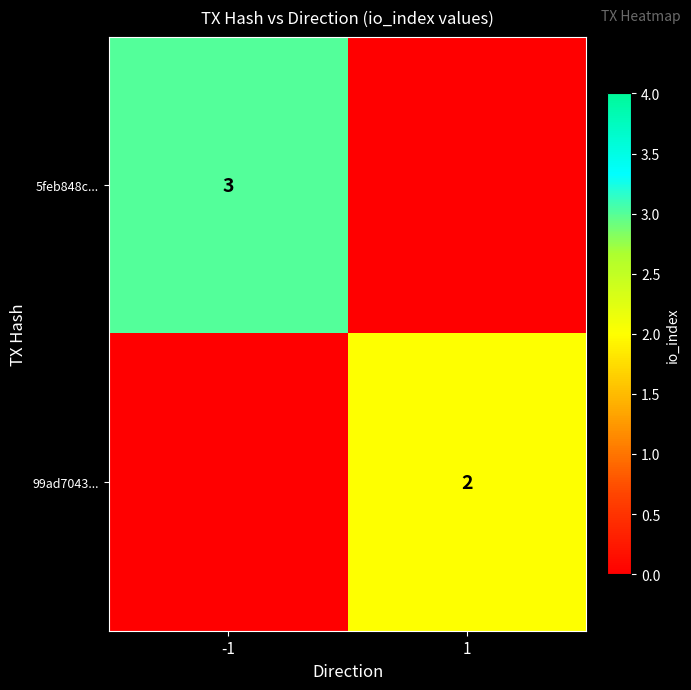

Is the value of 99ad7043... at 1 greater than the value of 5feb848c... at -1?

No